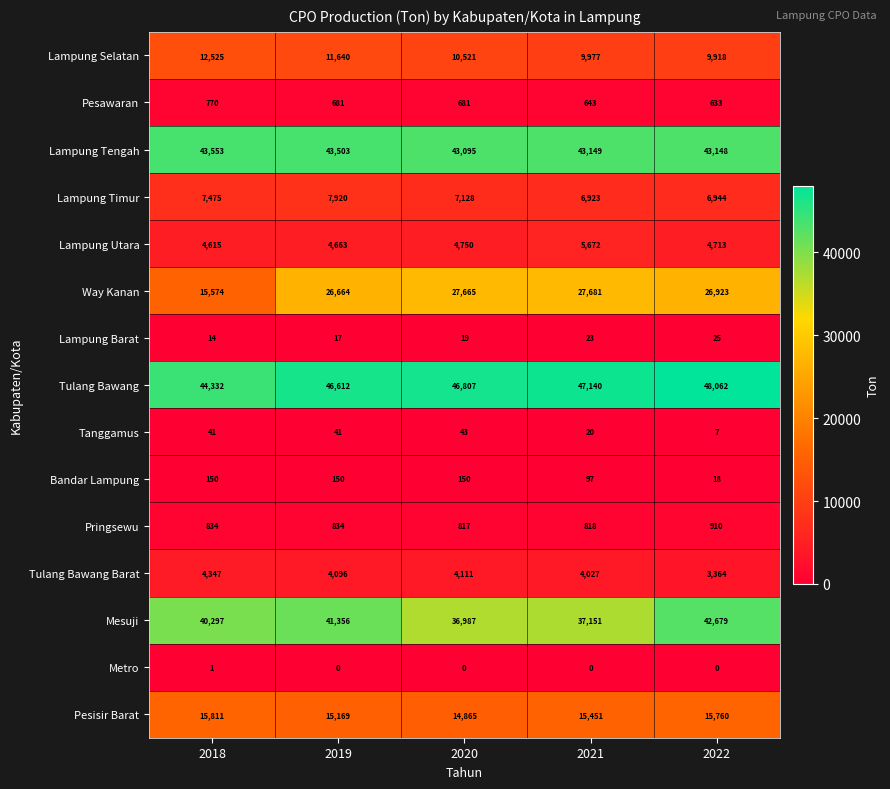

Which category has the lowest value in the Lampung Timur series?

2021